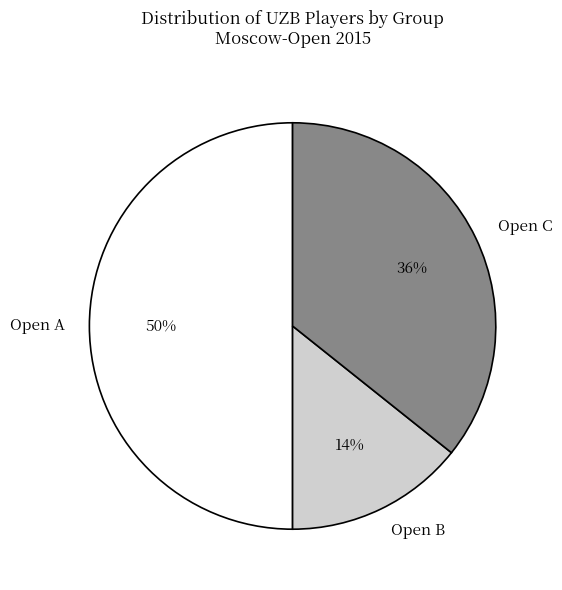

Rank the categories by value from highest to lowest.

Open A, Open C, Open B